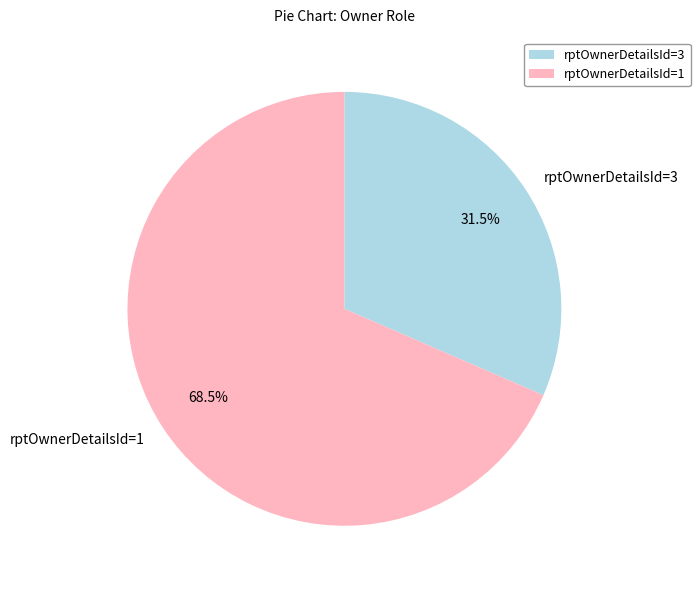

What portion of the pie excludes rptOwnerDetailsId=1?

31.5%